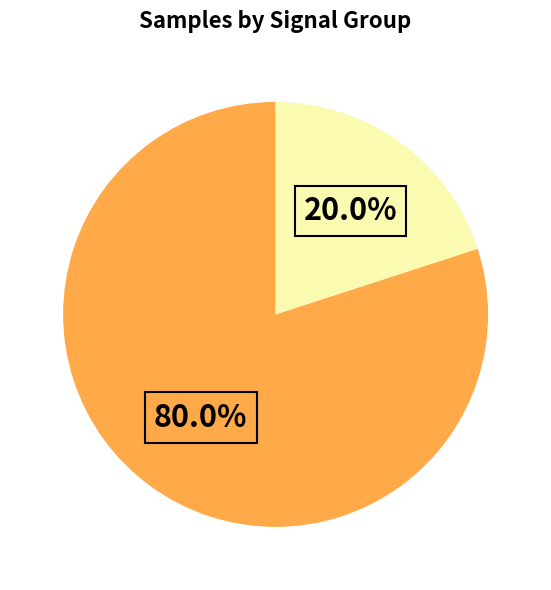

Does any single category account for the majority?

Yes